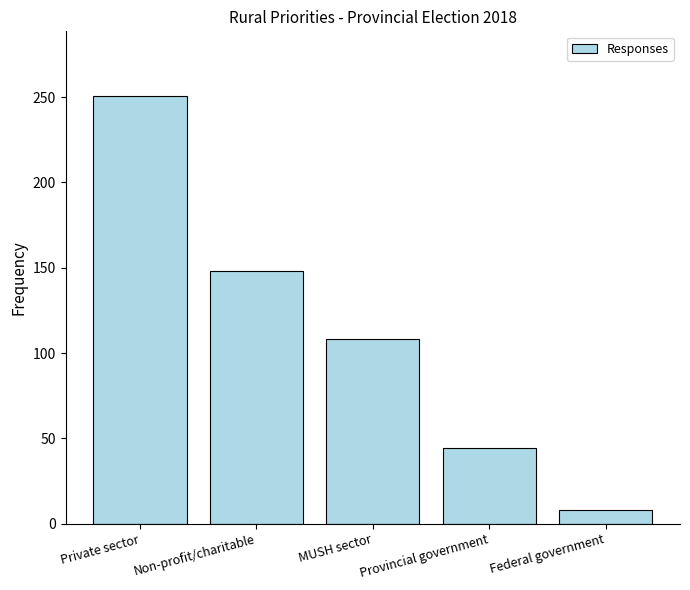

True or false: the data shows 191 at MUSH sector.

False